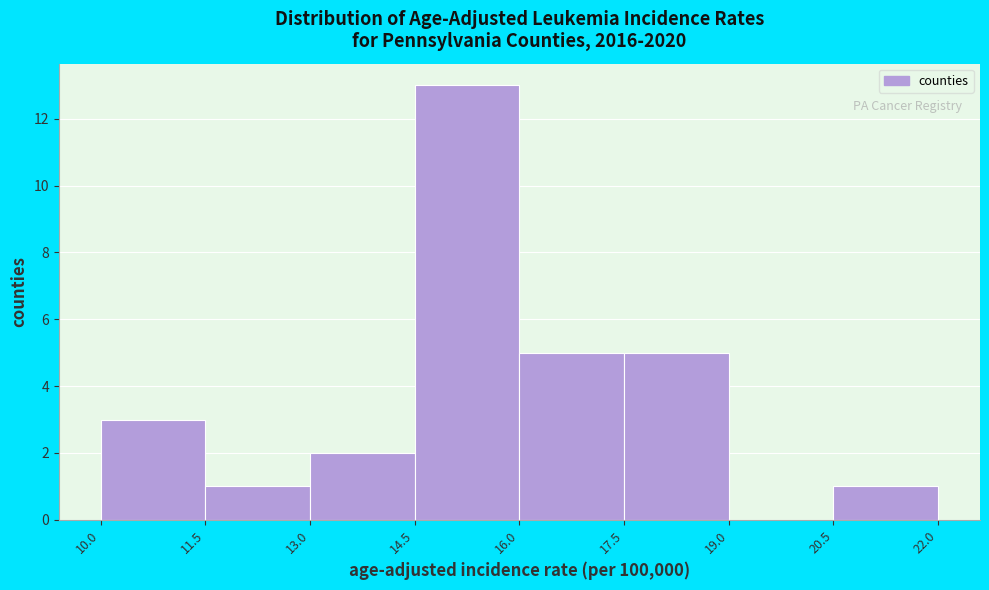

Reading left to right, transcribe this chart: for each bar, give the range it covers on the x-axis and its height. The values are not printed on the chart, so give them approximately, as read against the axis.

10.0 to 11.5: 3
11.5 to 13.0: 1
13.0 to 14.5: 2
14.5 to 16.0: 13
16.0 to 17.5: 5
17.5 to 19.0: 5
19.0 to 20.5: 0
20.5 to 22.0: 1